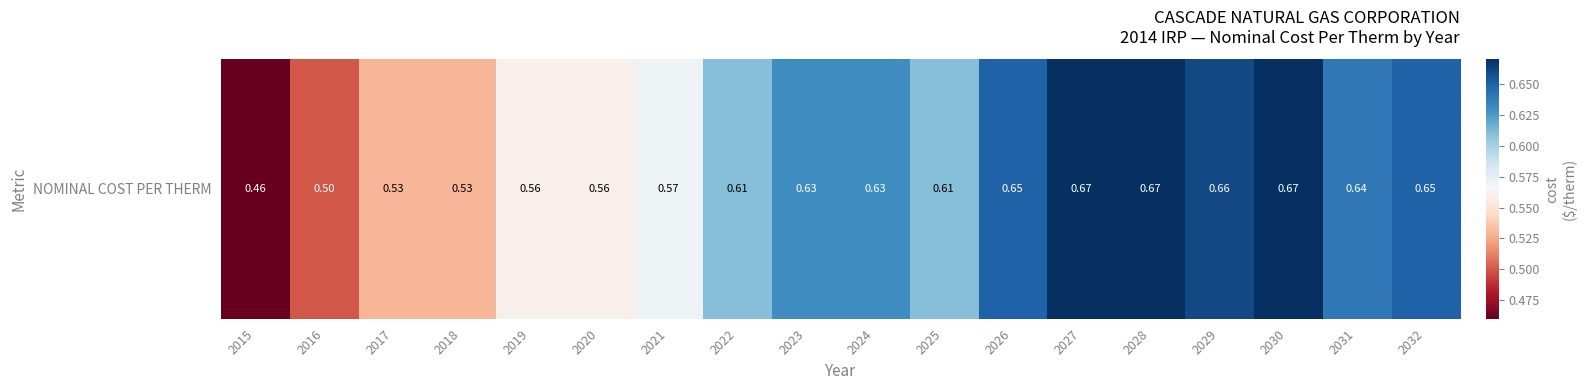

List the labels in order of value, largest first.

2027, 2028, 2030, 2029, 2026, 2032, 2031, 2023, 2024, 2022, 2025, 2021, 2019, 2020, 2017, 2018, 2016, 2015